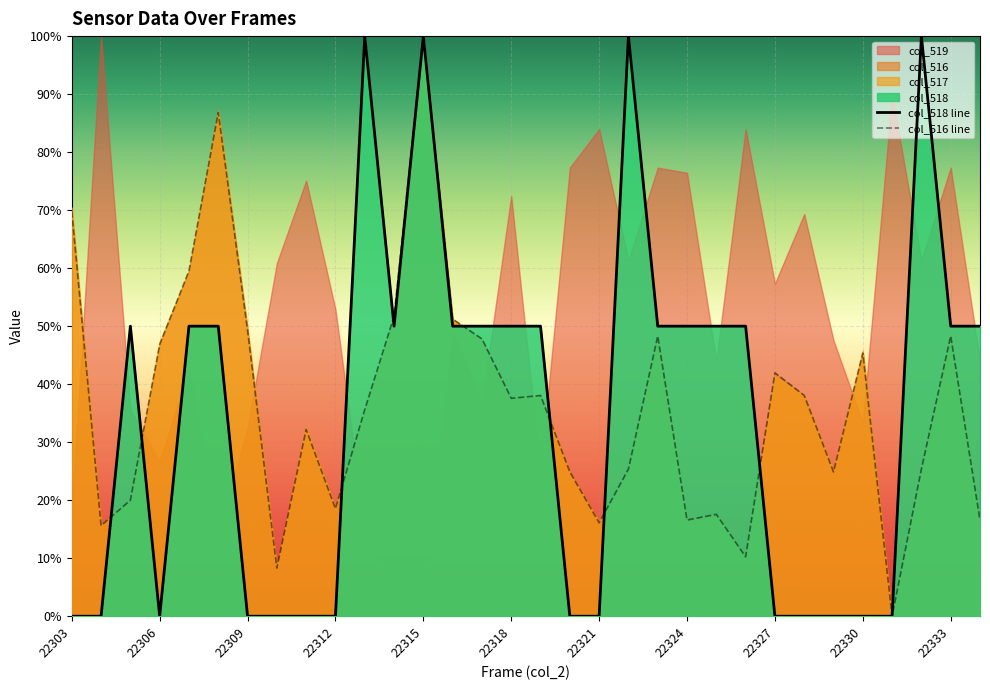

Which has a higher value, 15 or 16?

15